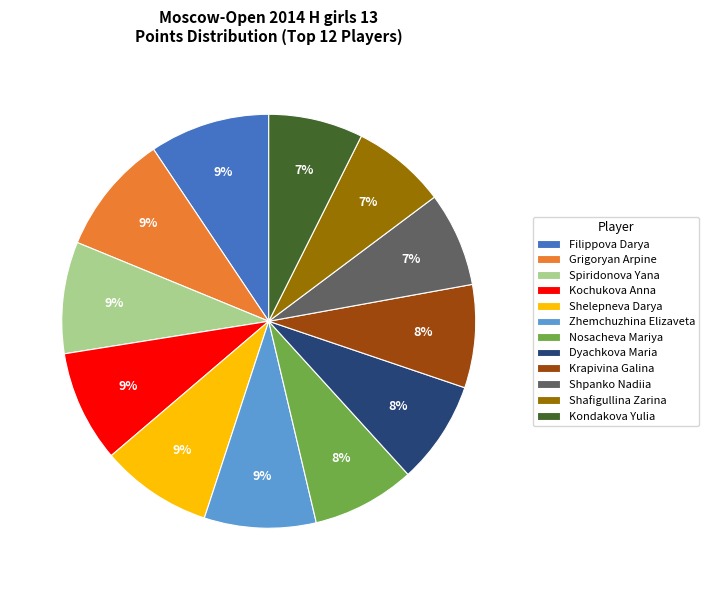

To the nearest percent, what percentage of the pie is Dyachkova Maria?

8%